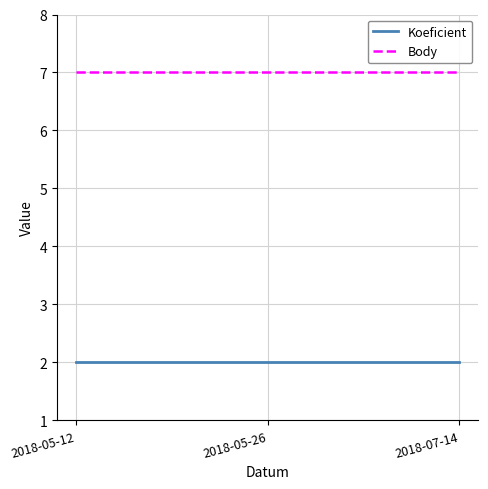

How many lines are shown in the chart?

2